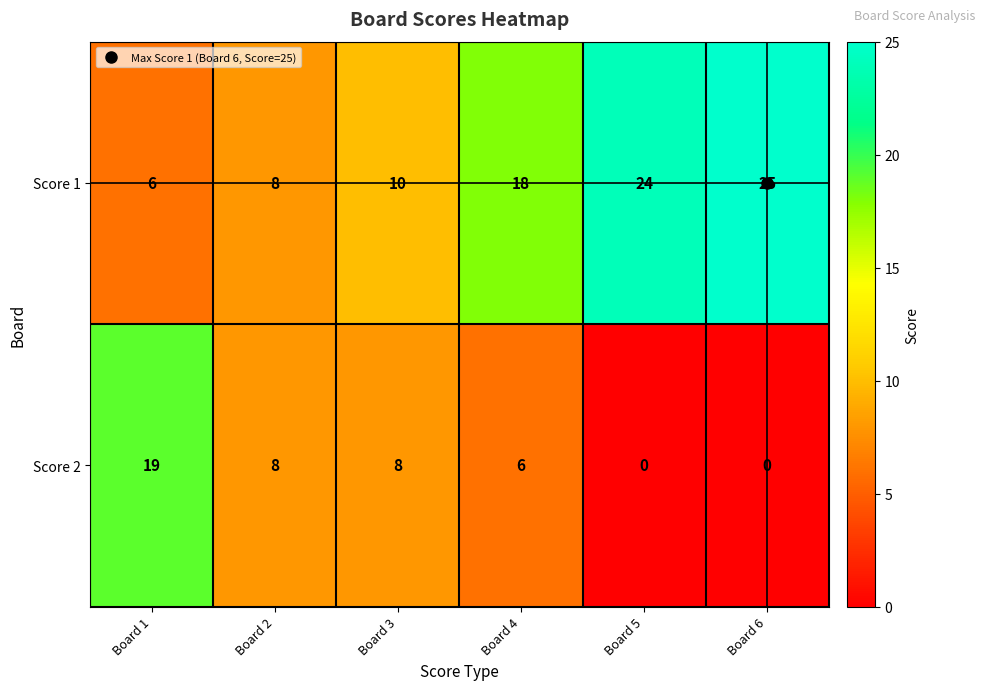

List the series in order of their overall mean, highest first.

Score 1, Score 2